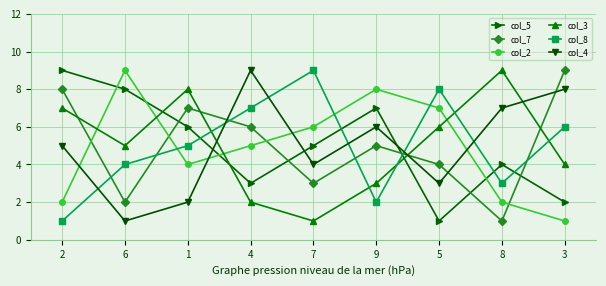

Is it true that col_5 equals 6 at 1?

True